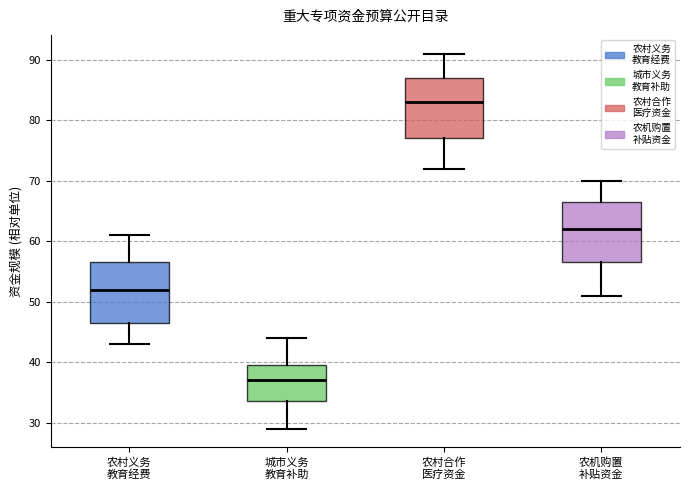

Where is the upper edge of the box for 农村义务 教育经费 on the y-axis? The values are not printed on the chart, so give them approximately, as read against the axis.

57